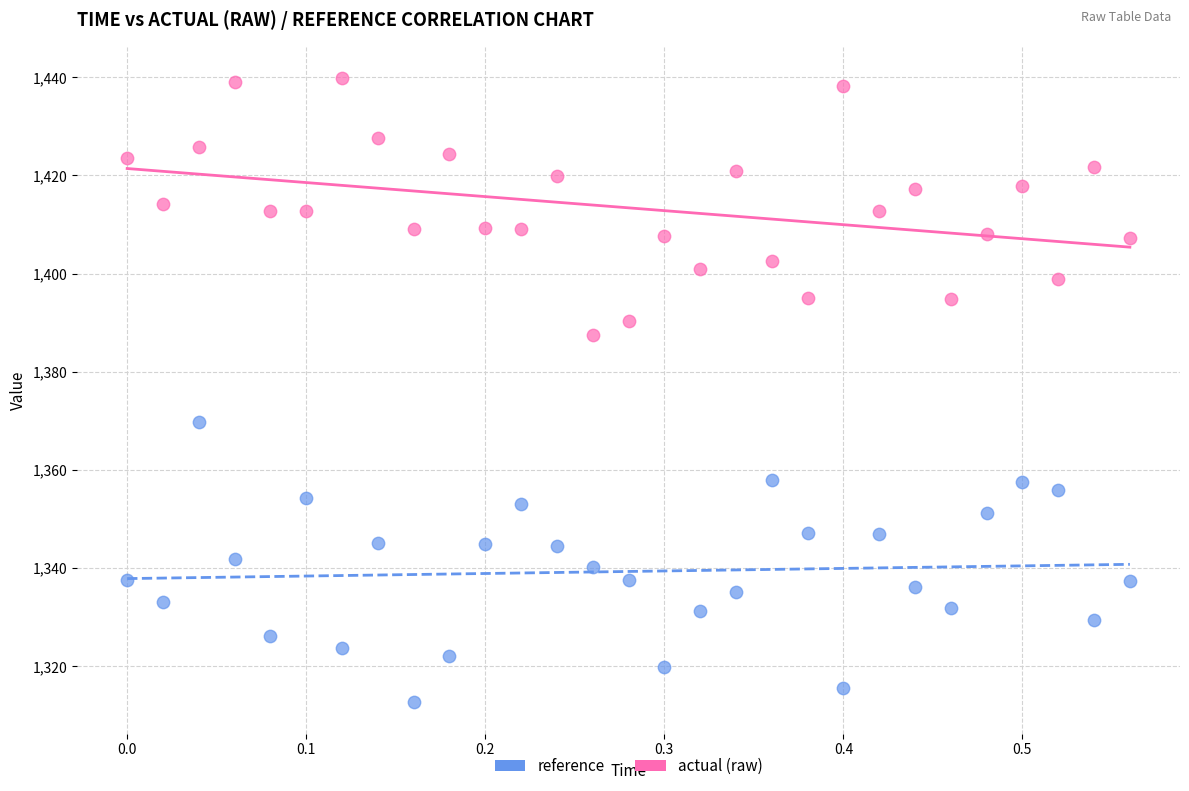

What are all the series names shown in the legend?

reference, actual (raw)